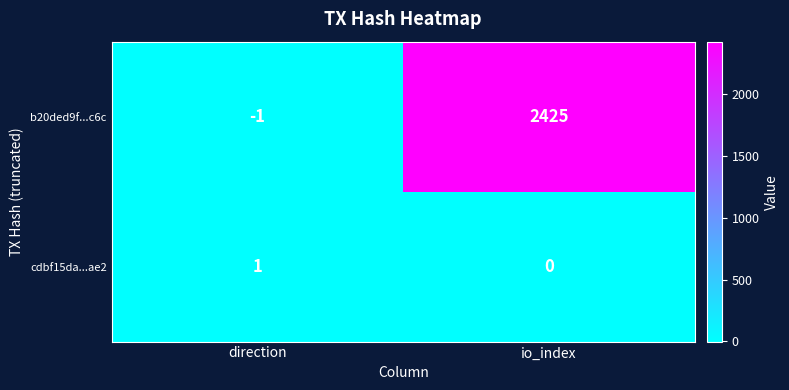

At which category does the chart reach its minimum across all series?

direction